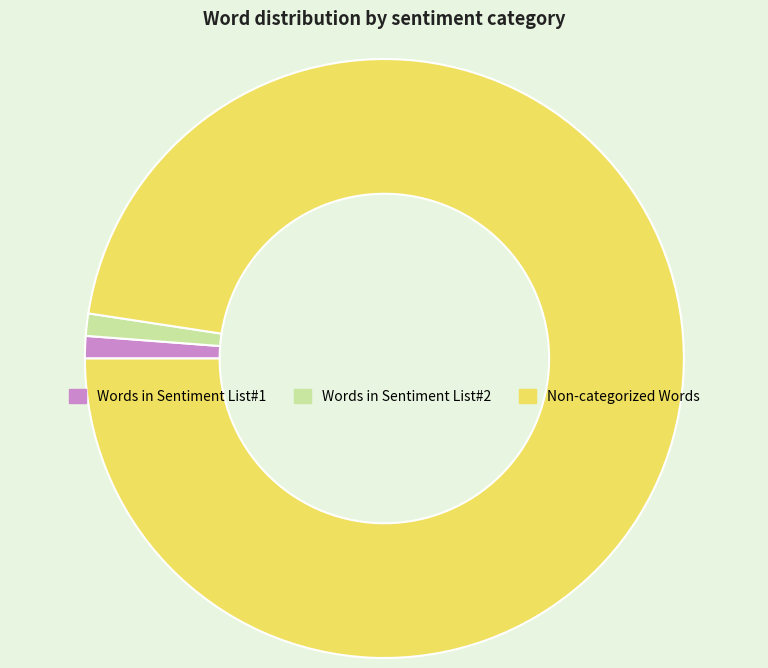

Does Words in Sentiment List#1 account for over 50% of the chart?

No